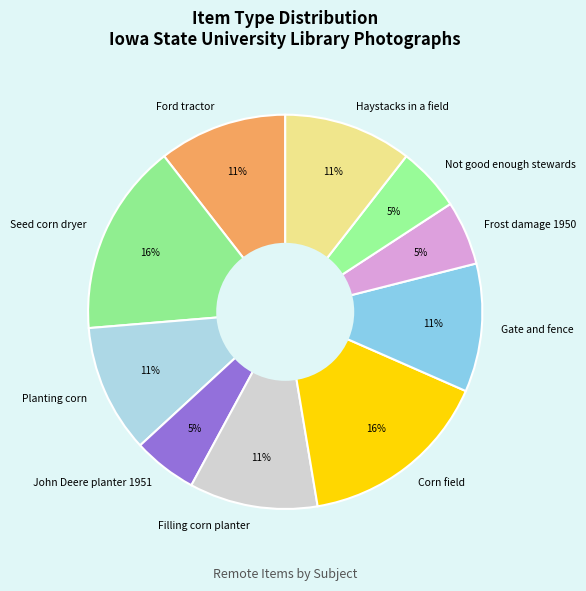

Count the number of slices in the pie.

10